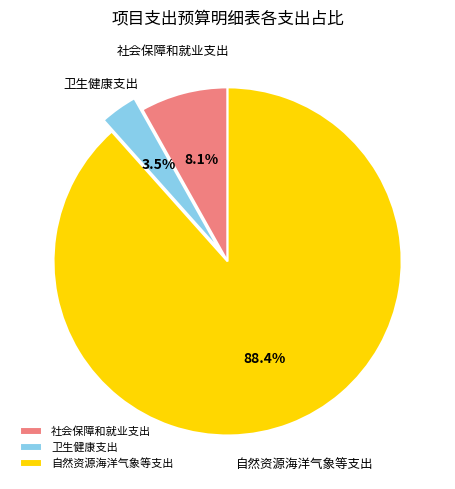

What is the total percentage of 社会保障和就业支出 and 自然资源海洋气象等支出?

96.5%